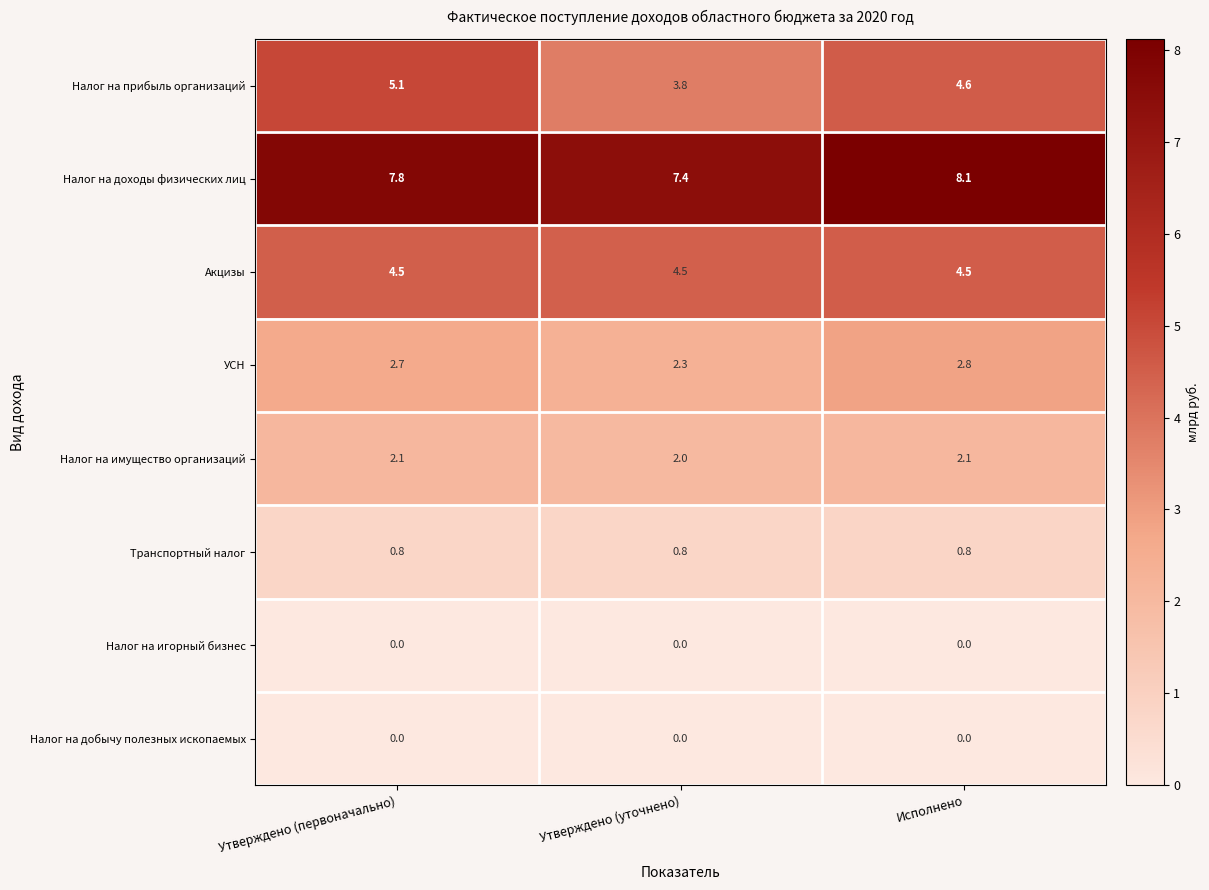

Which series changed the most between Утверждено (уточнено) and Исполнено?

Налог на прибыль организаций